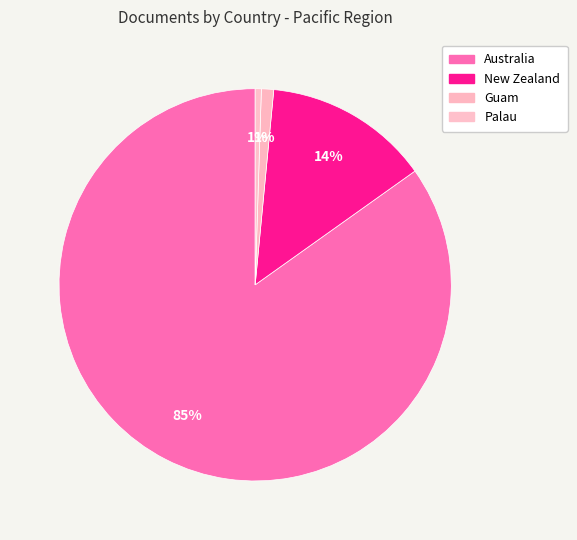

To the nearest percent, what is the difference between the largest and smallest slice percentages?

84%